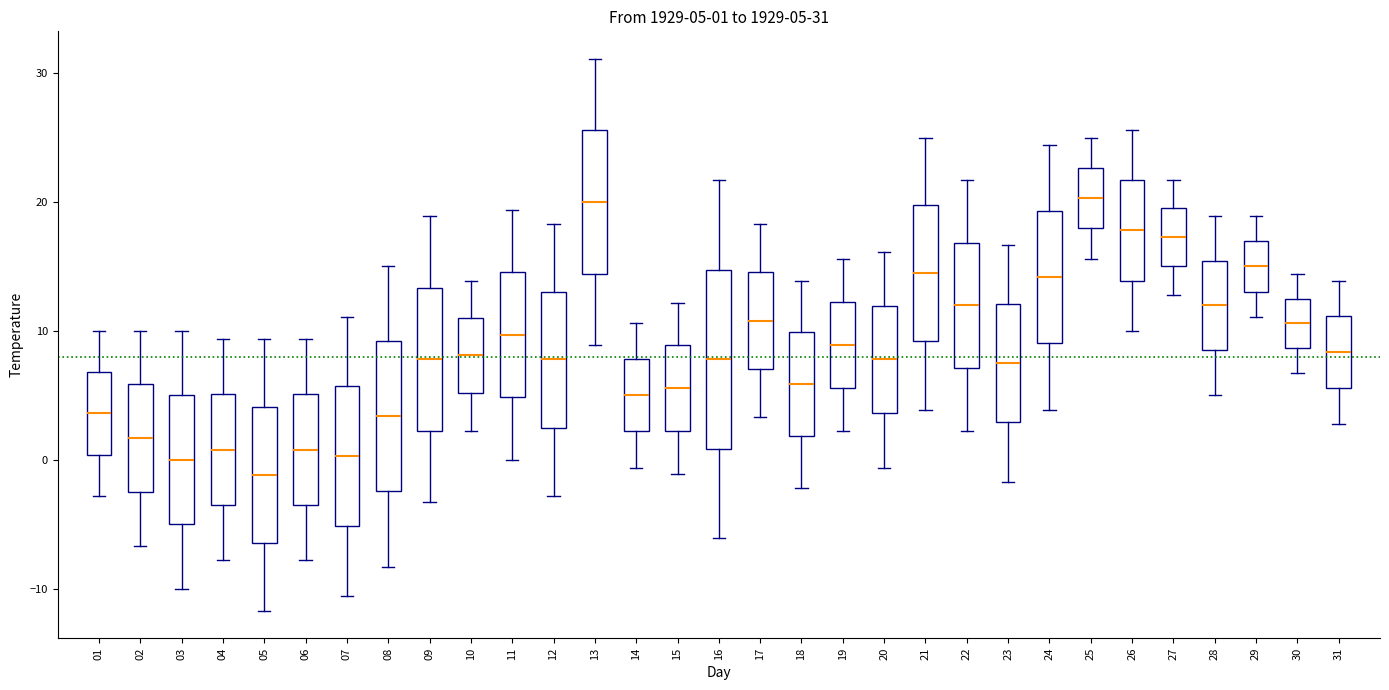

Comparing the boxes themselves (not the whiskers), which one is the tallest?

16